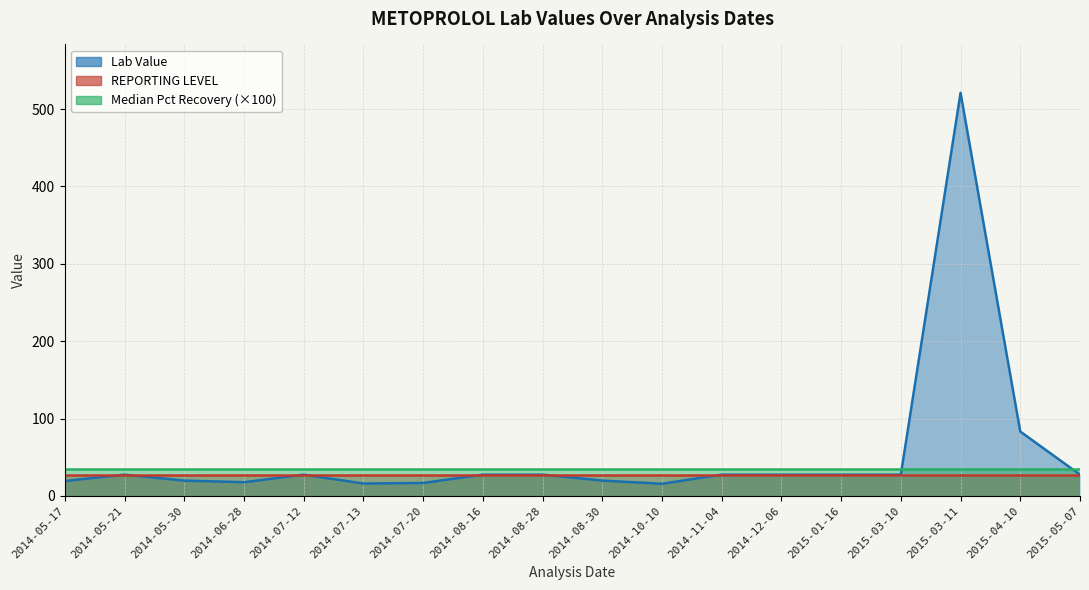

List the labels in order of Median Pct Recovery (×100) line value, largest first.

2014-05-17, 2014-05-21, 2014-05-30, 2014-06-28, 2014-07-12, 2014-07-13, 2014-07-20, 2014-08-16, 2014-08-28, 2014-08-30, 2014-10-10, 2014-11-04, 2014-12-06, 2015-01-16, 2015-03-10, 2015-03-11, 2015-04-10, 2015-05-07